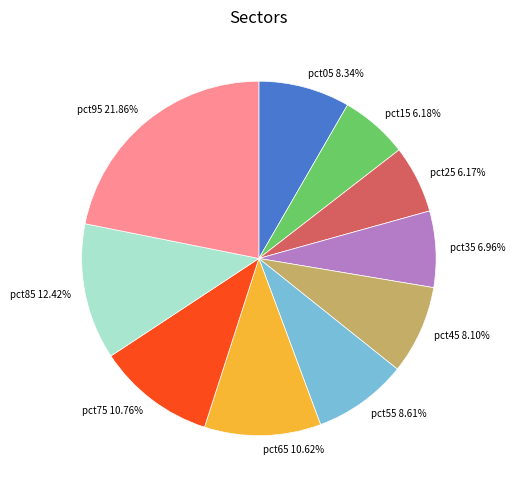

To the nearest percent, what portion does pct85 represent?

12%